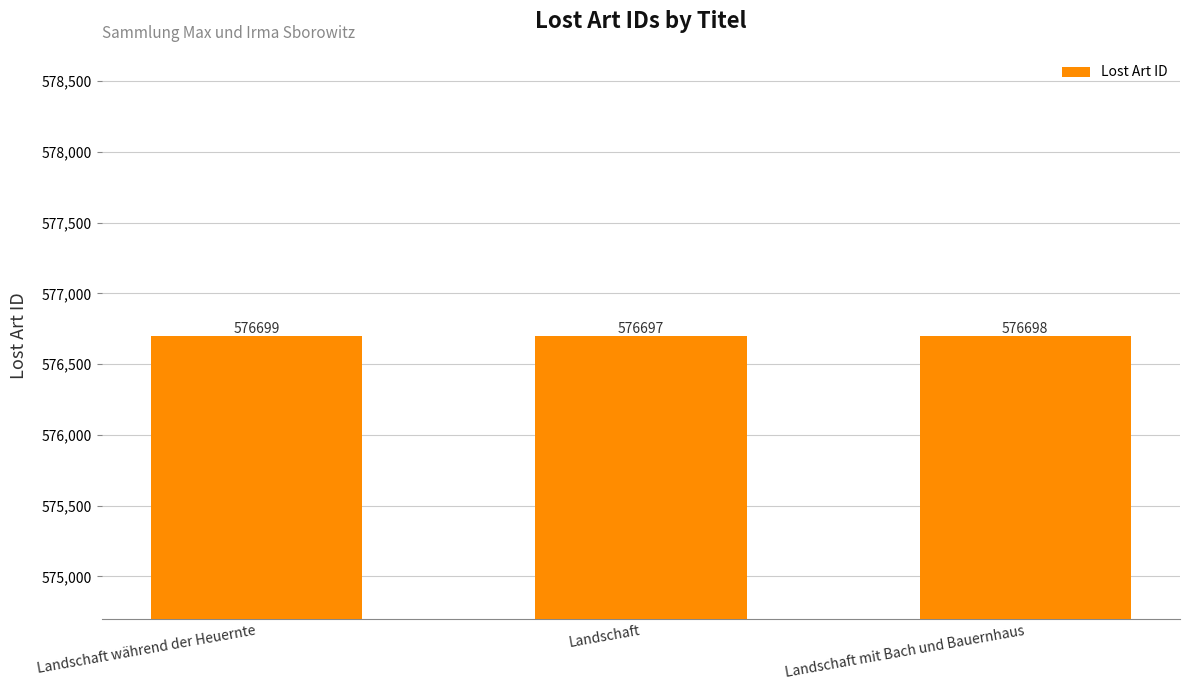

What is the sum of the values at Landschaft and Landschaft während der Heuernte?

1153396